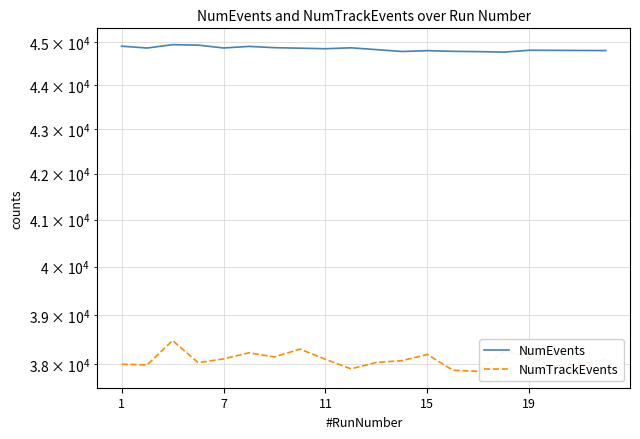

True or false: NumTrackEvents and NumEvents cross at least once.

False